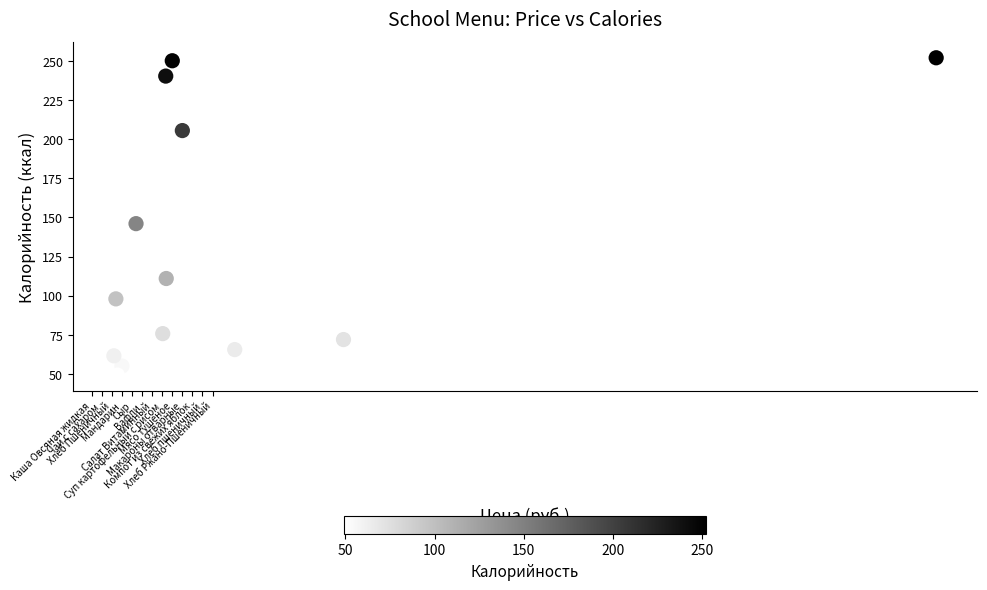

What Y value in the scatter plot is closest to 150?

146.1